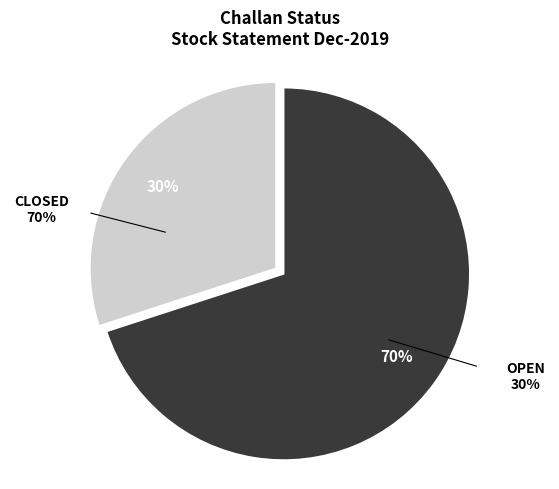

True or false: CLOSED accounts for 78% of the total.

False